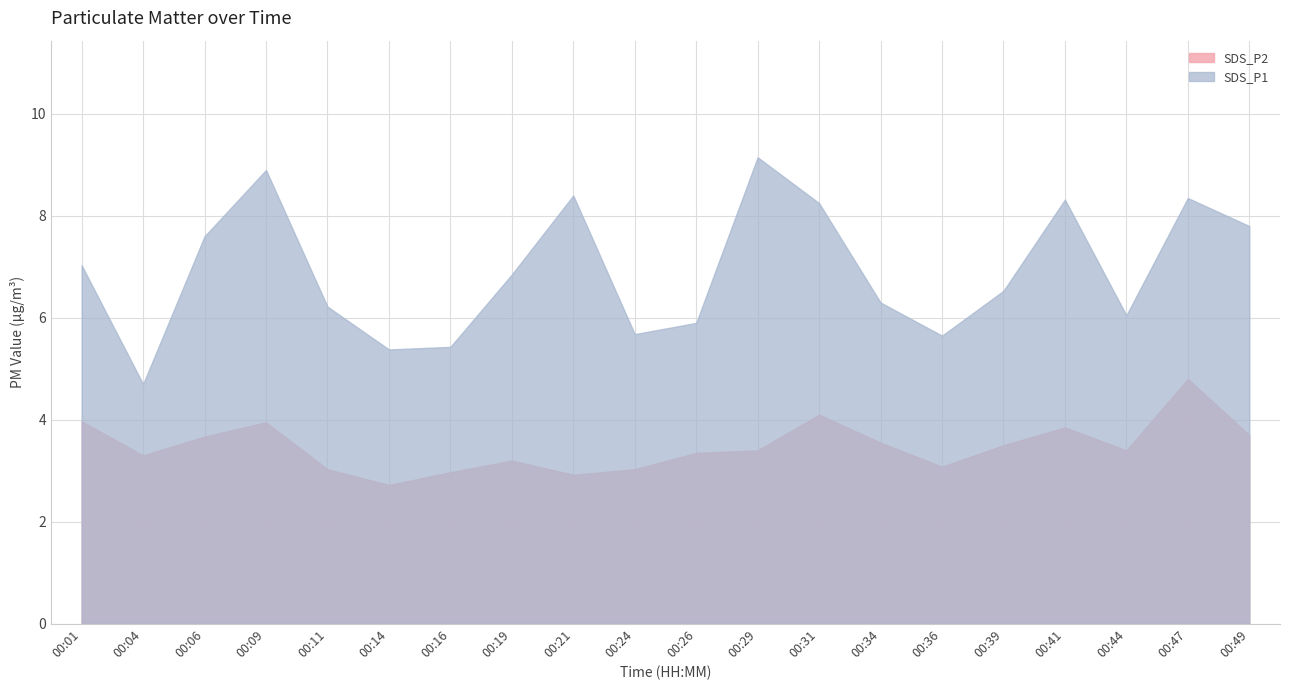

What is the total value across all series at 00:21?

11.3